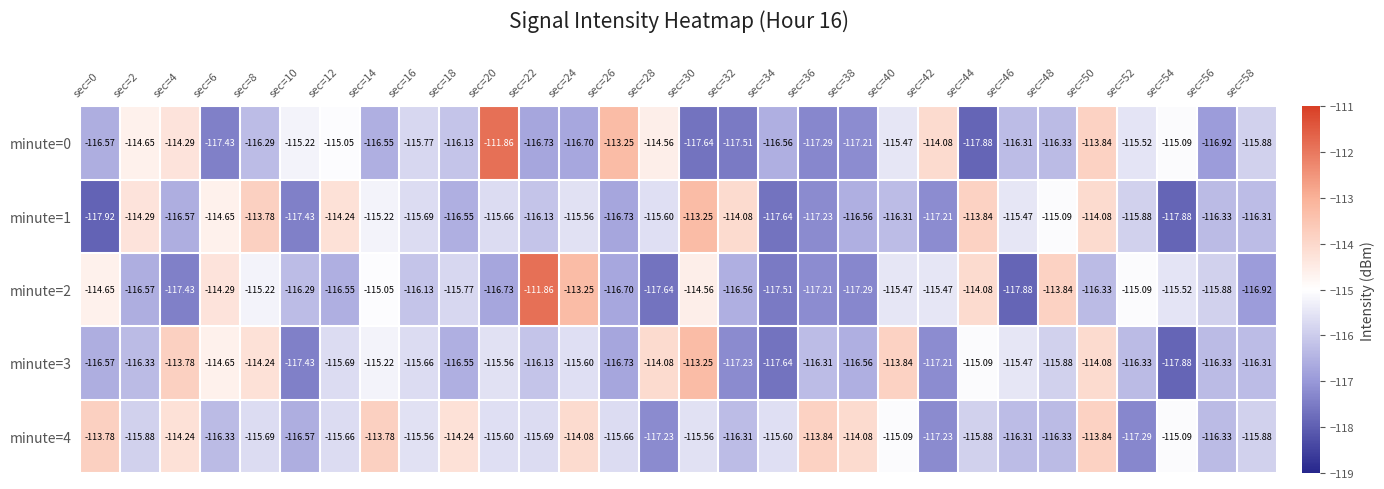

Is the value of minute=0 at sec=58 greater than the value of minute=1 at sec=2?

No